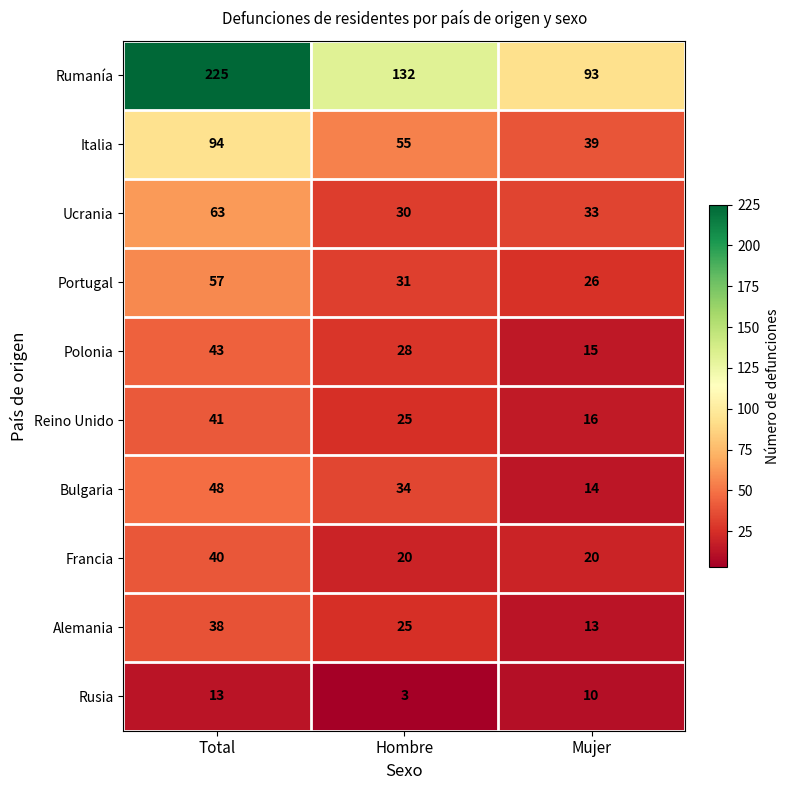

Which series has the largest range (max minus min)?

Rumanía